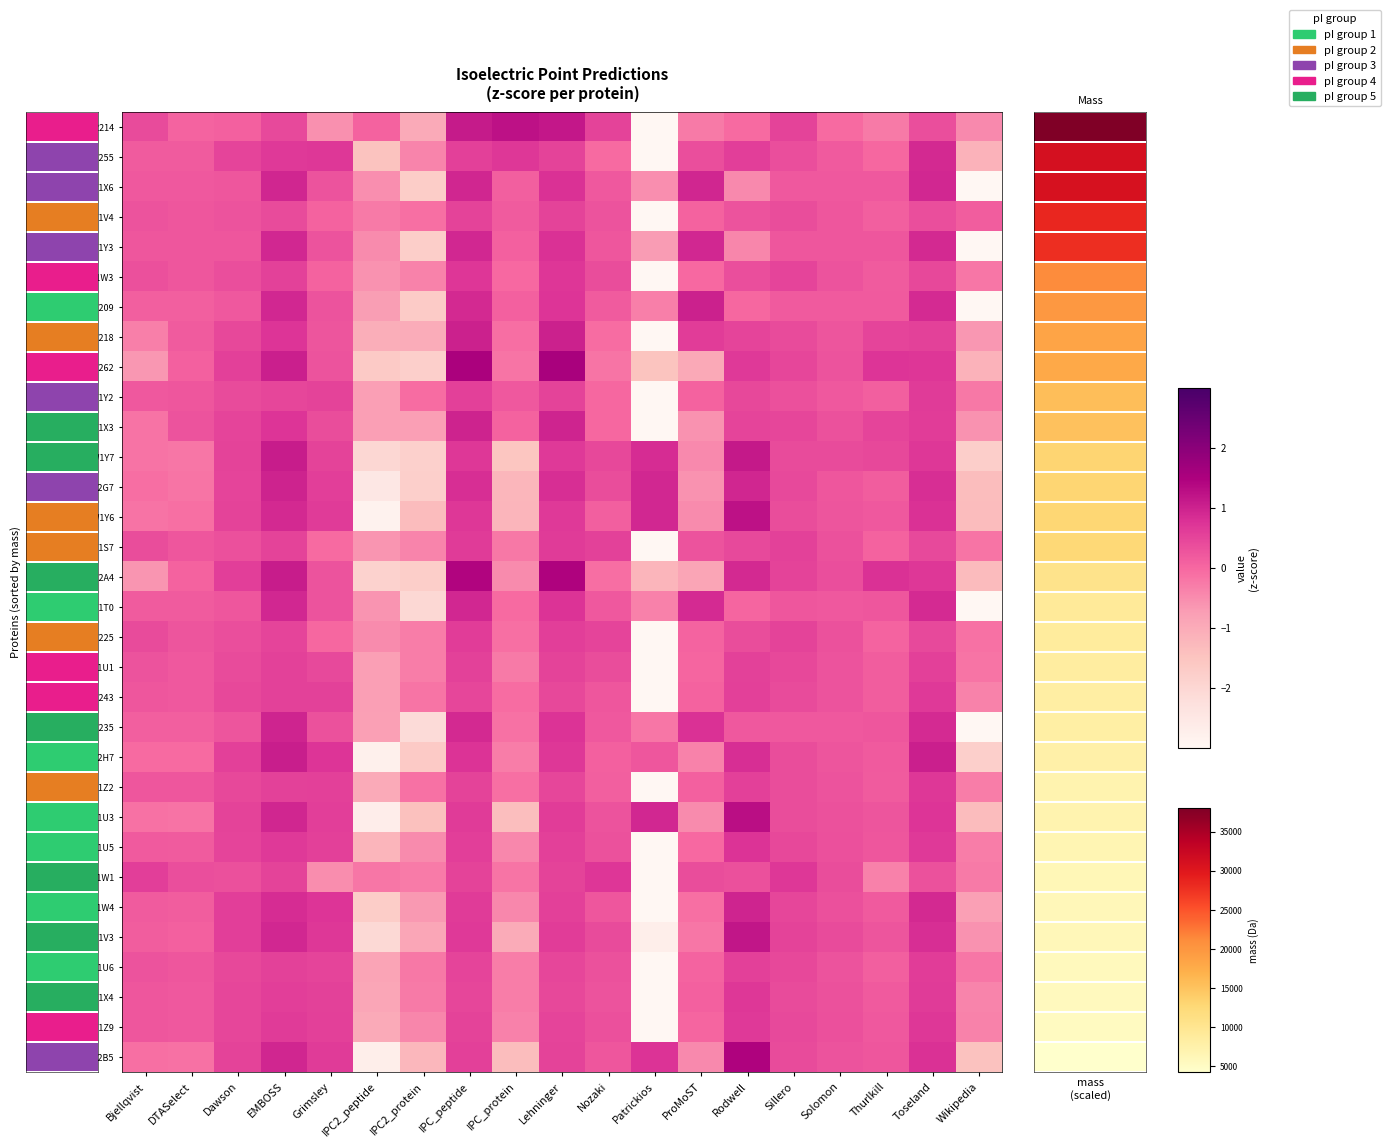

Is the value of A0A2D2W1X4 at IPC2_protein greater than the value of A0A2D2W1X3 at Thurlkill?

No